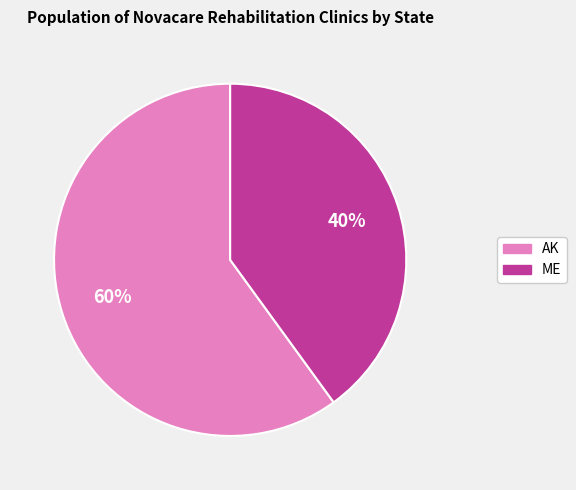

What percentage is the ME slice, to the nearest percent?

40%